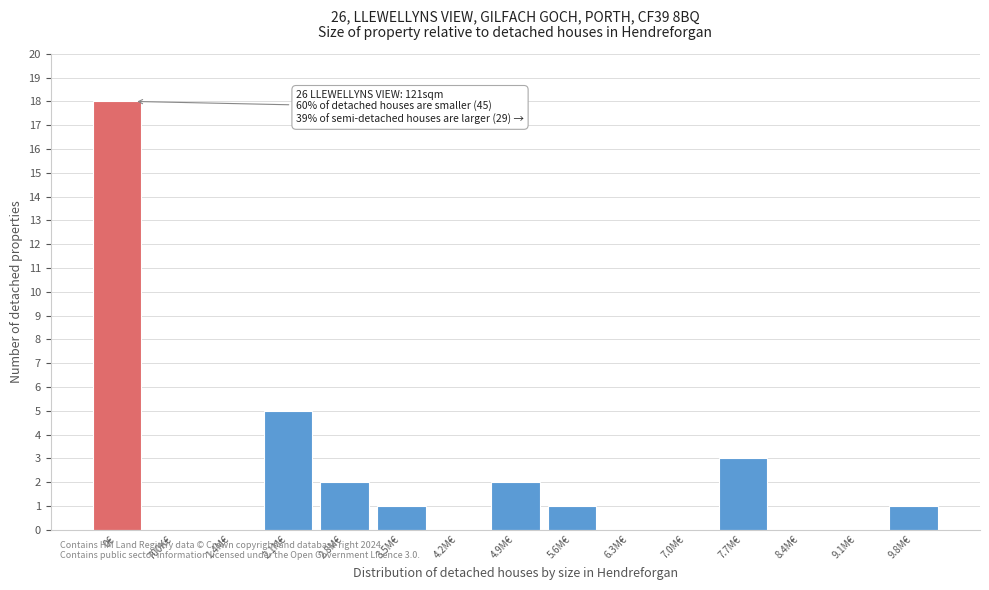

Reading left to right, transcribe all the data shown in this chart.

0€=18	700K€=0	1.4M€=0	2.1M€=5	2.8M€=2	3.5M€=1	4.2M€=0	4.9M€=2	5.6M€=1	6.3M€=0	7.0M€=0	7.7M€=3	8.4M€=0	9.1M€=0	9.8M€=1